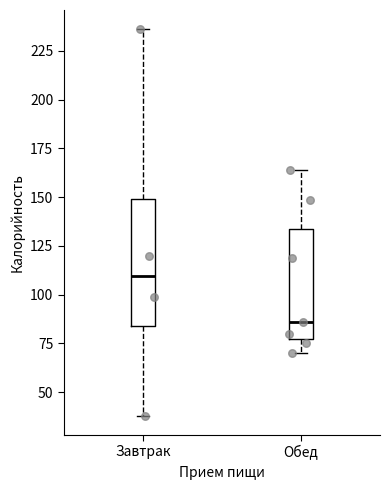

Reading left to right, read every box against the y-axis: the position of its median line, the range the box covers, and the ends of its whiskers. The values are not printed on the chart, so give them approximately, as read against the axis.

Завтрак: median 110, box 85 to 150, whiskers 40 to 235
Обед: median 85, box 80 to 135, whiskers 70 to 165